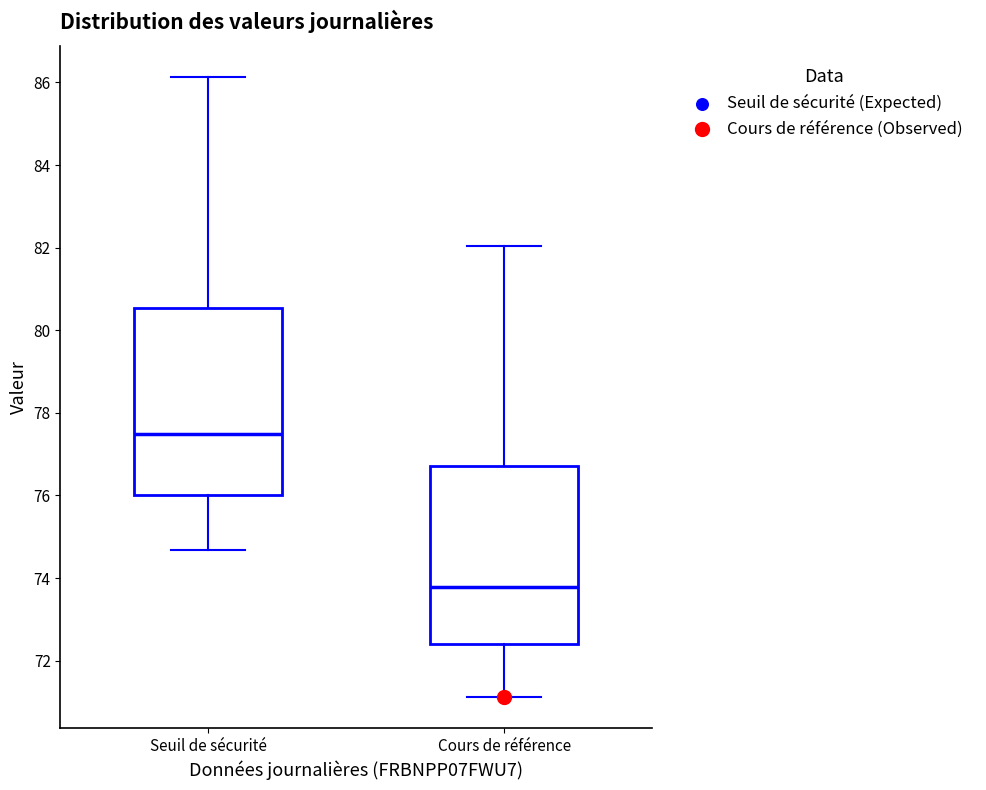

Which box is the tallest, from its lower edge to its upper edge?

Seuil de sécurité